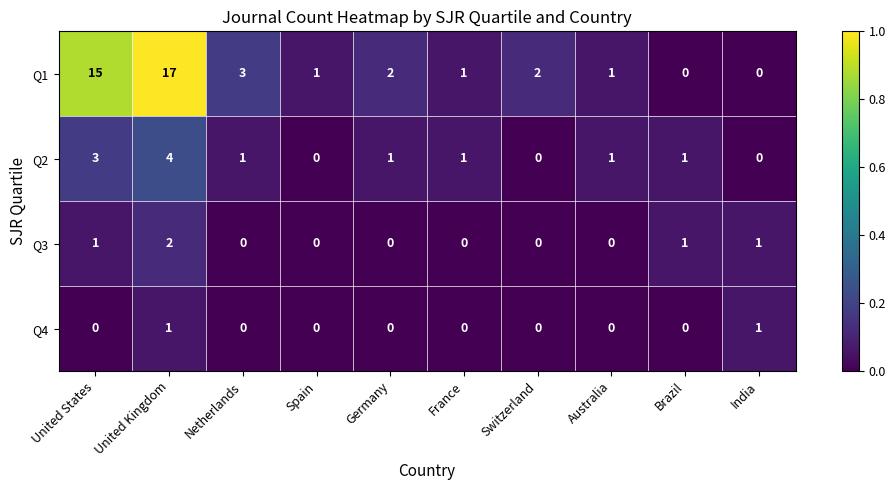

How many values in Q4 are above zero?

2